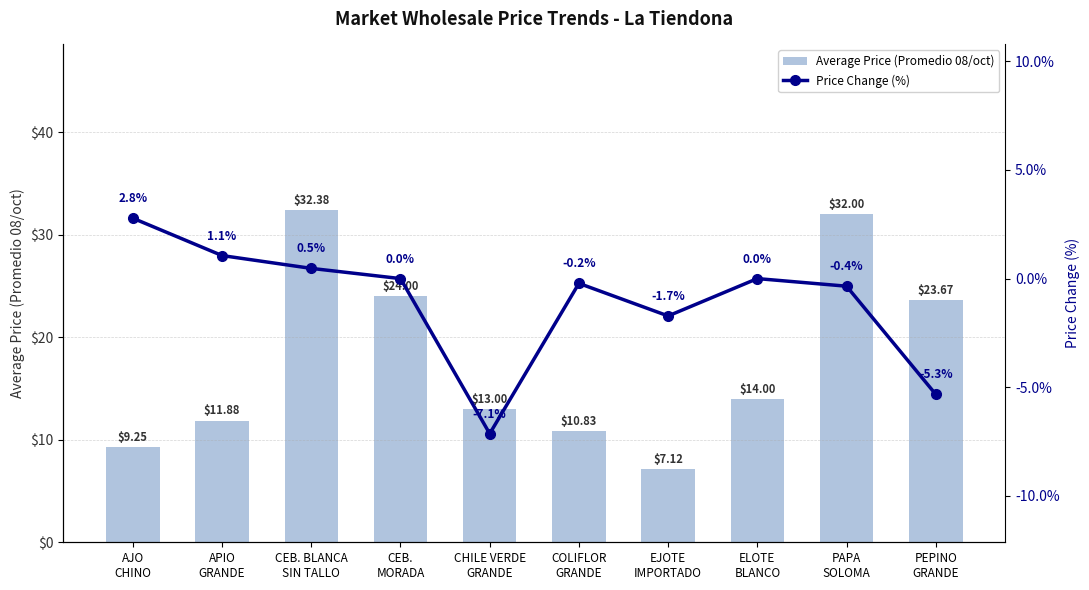

What is the difference between the maximum and second lowest values in the Price Change (%) series?

8.1